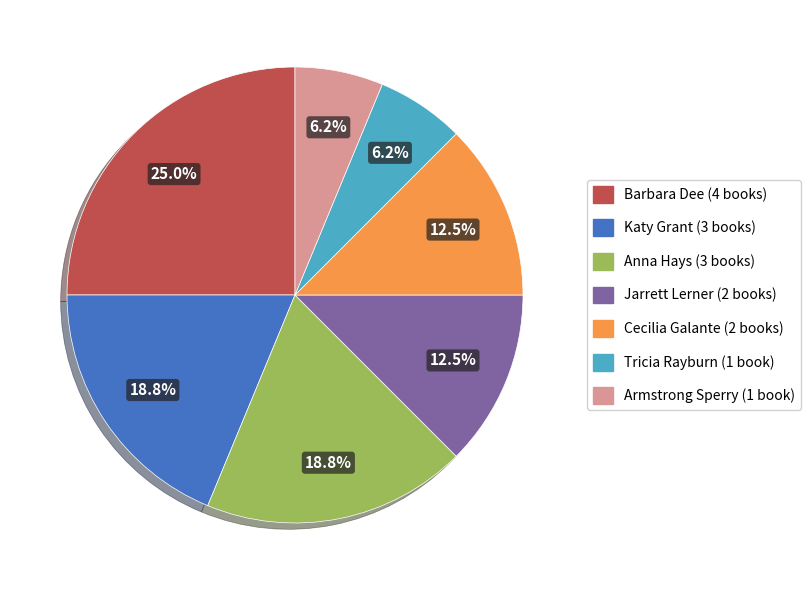

Is there a majority slice in this chart?

No